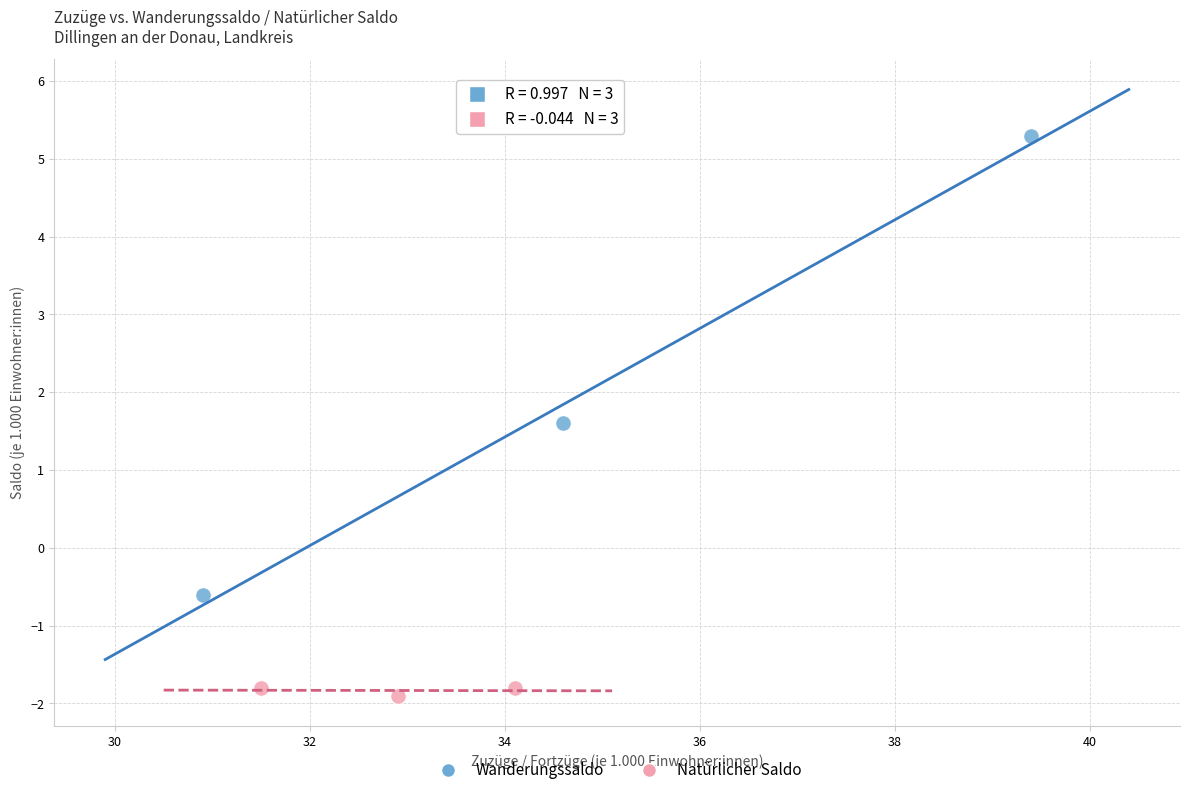

Which series contains the lowest Y value?

Natürlicher Saldo